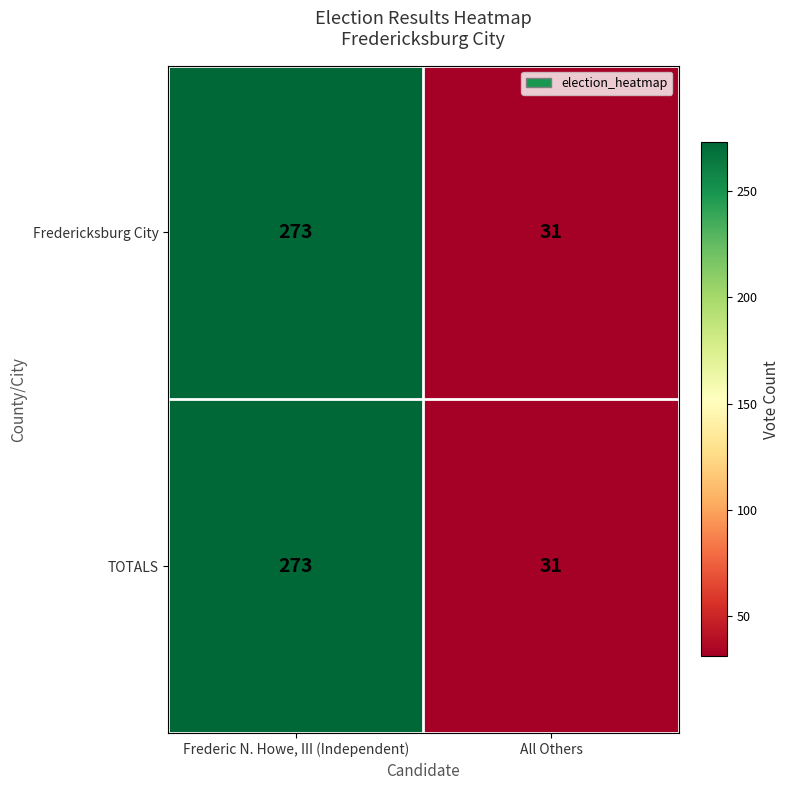

What value does the Fredericksburg City series have at Frederic N. Howe, III (Independent), to the nearest 10?

270